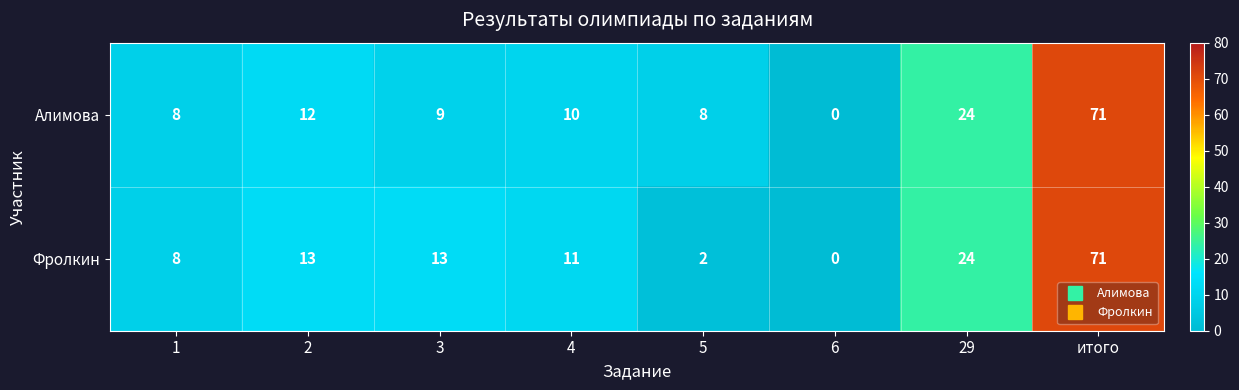

Which series changed the most between 1 and 2?

Фролкин